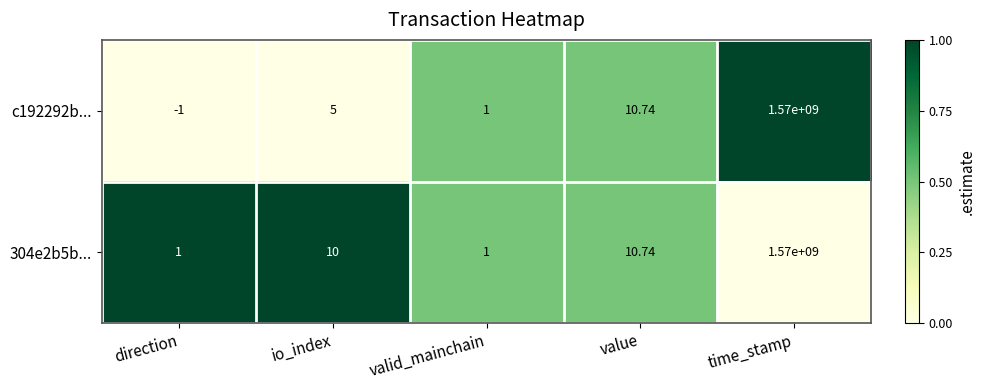

At which category is the sum across all series the highest?

time_stamp